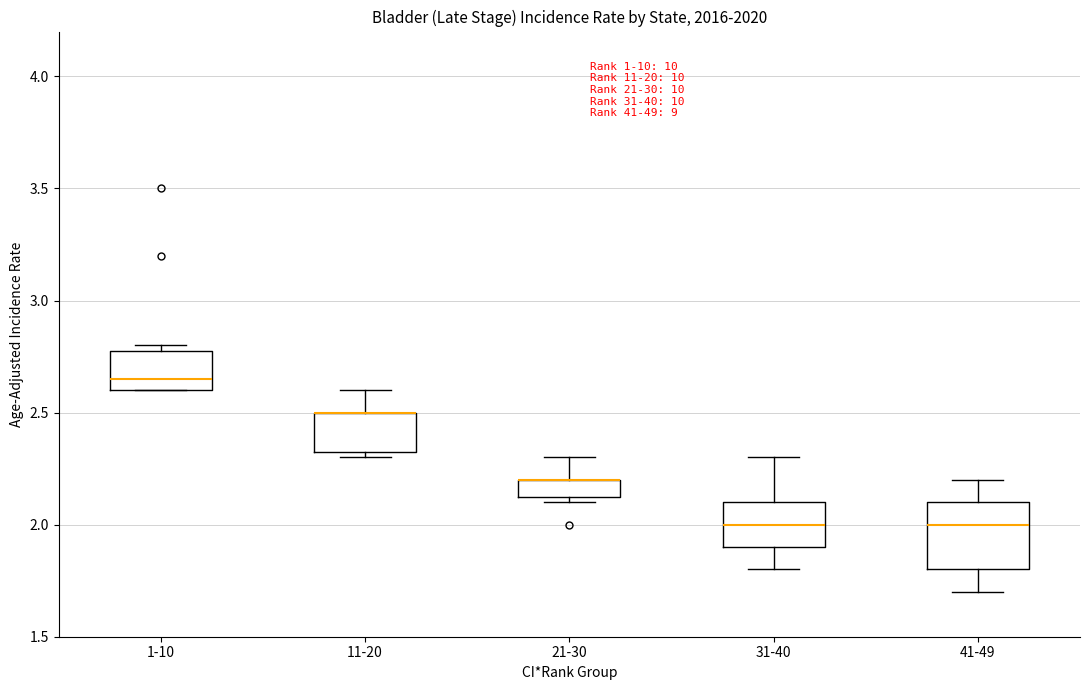

Where does the median line of the box for 31-40 sit on the y-axis? The values are not printed on the chart, so give them approximately, as read against the axis.

2.00